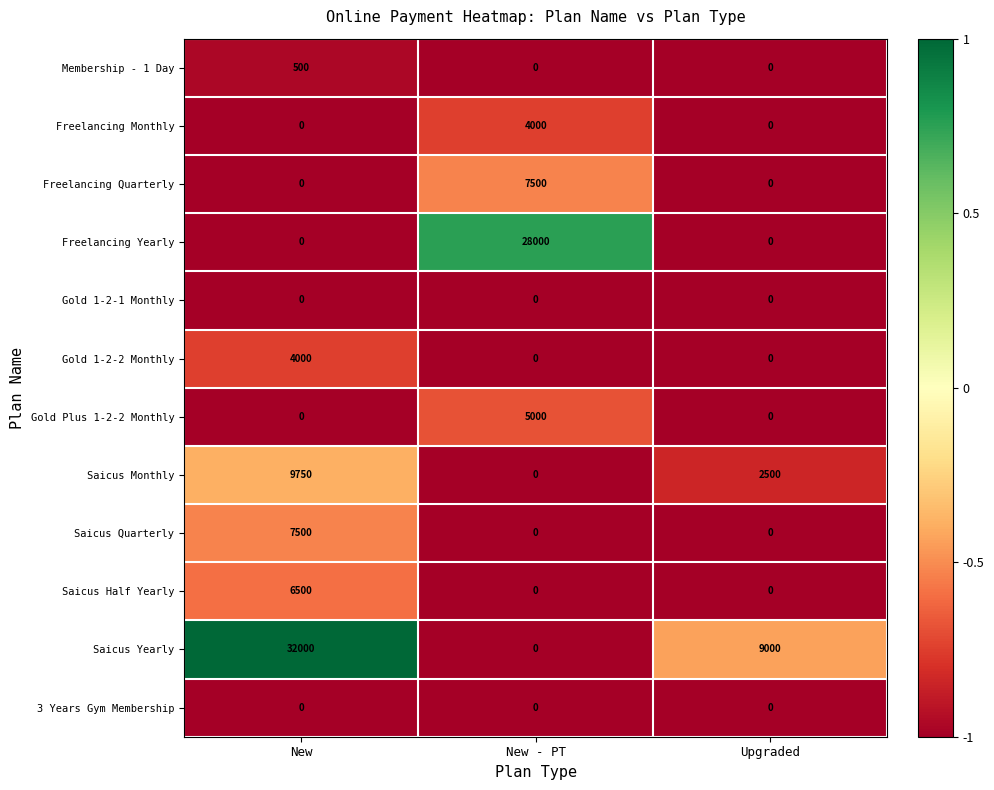

What is the maximum value shown in the chart?

32000